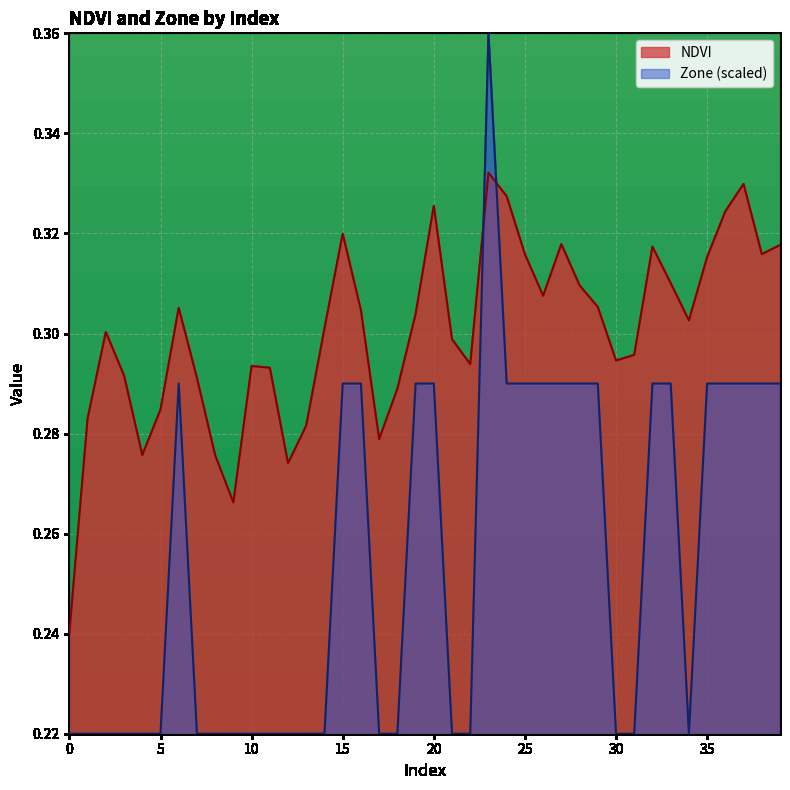

What is the value of the Zone point at the 29th from the left?

0.3